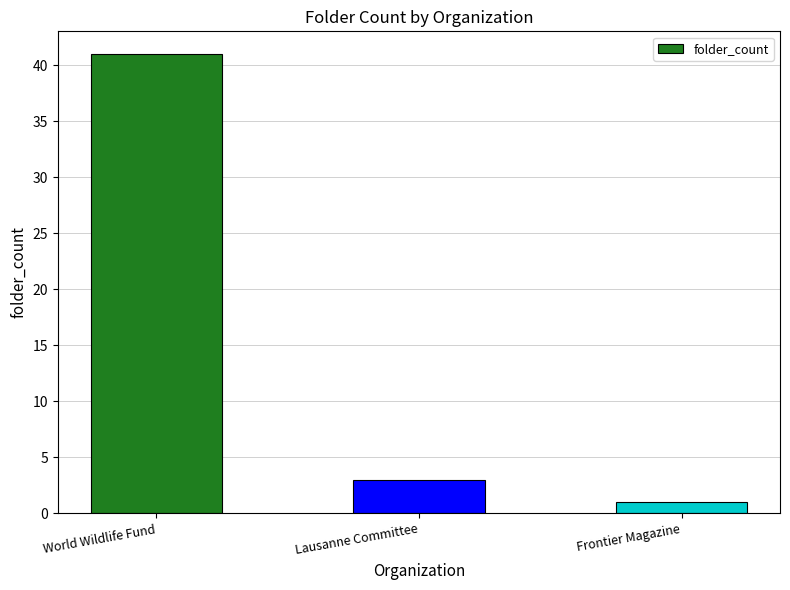

Does the chart contain stacked bars?

No